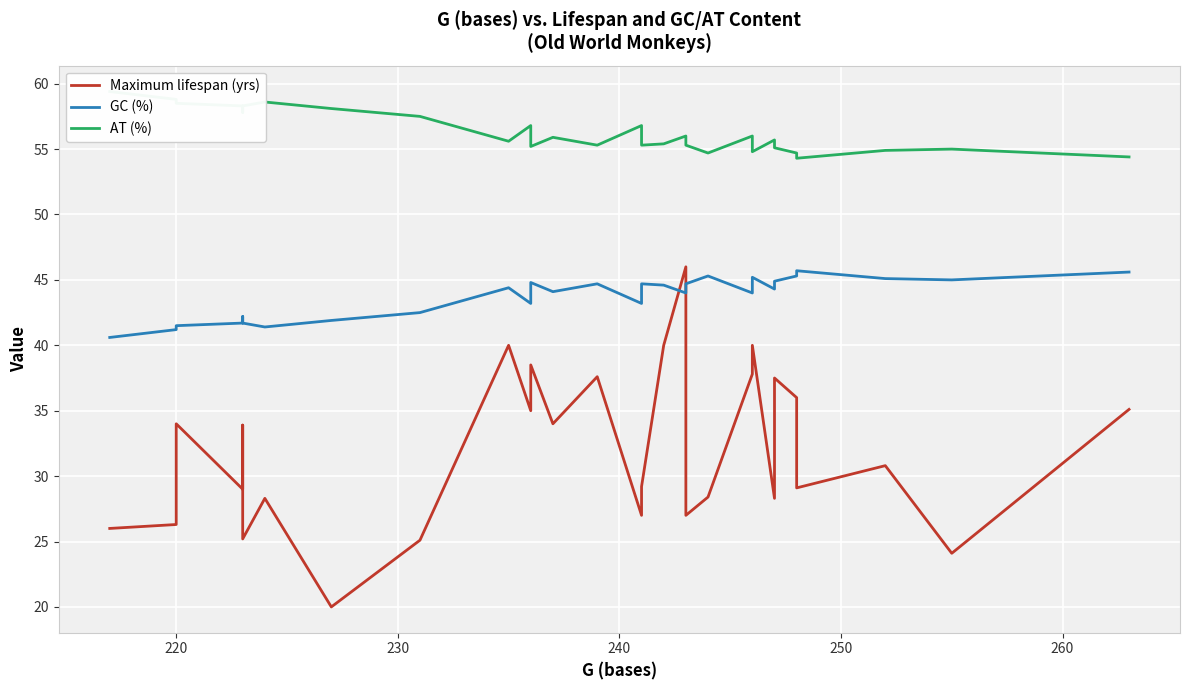

What are all the series names shown in the legend?

Maximum lifespan (yrs), GC (%), AT (%)